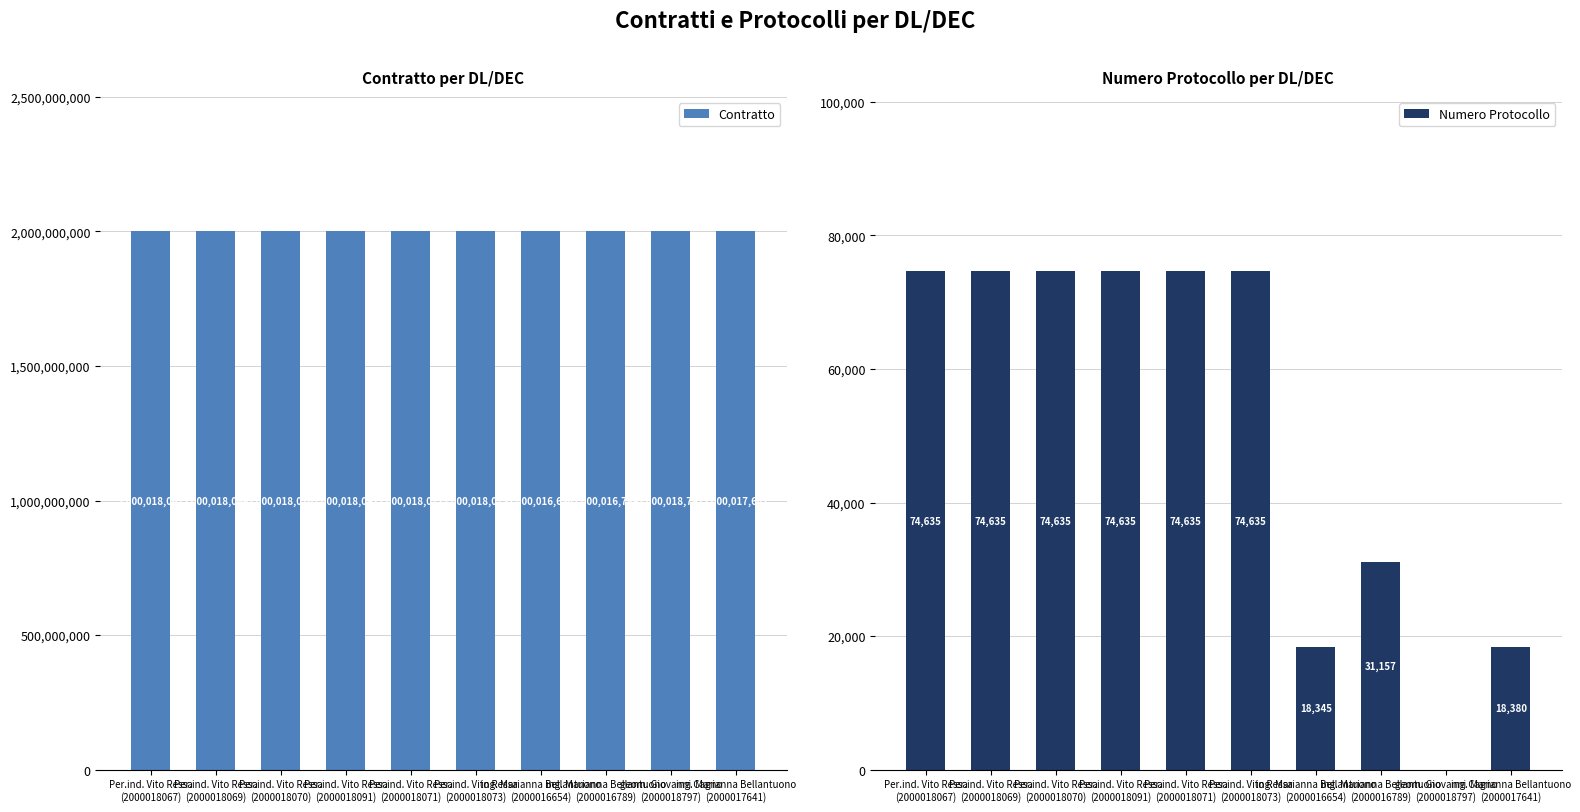

How many bars are there in each group?

2